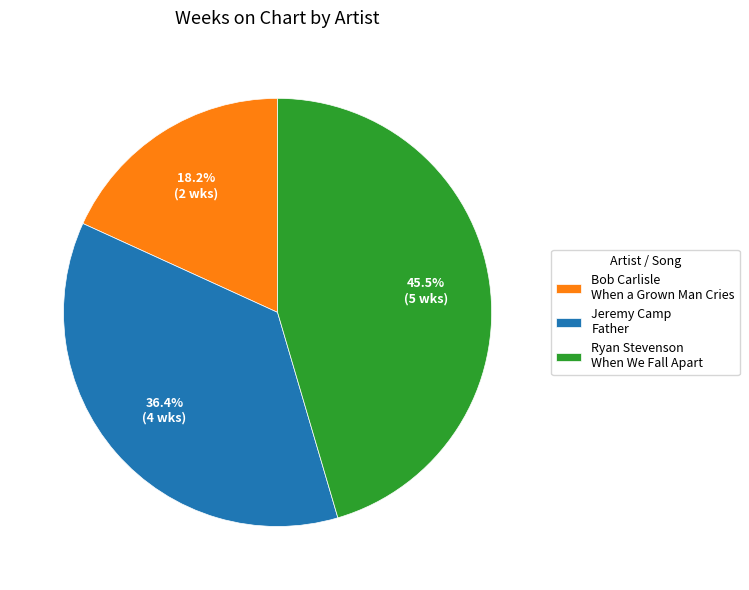

Which slice is the largest?

Ryan Stevenson When We Fall Apart